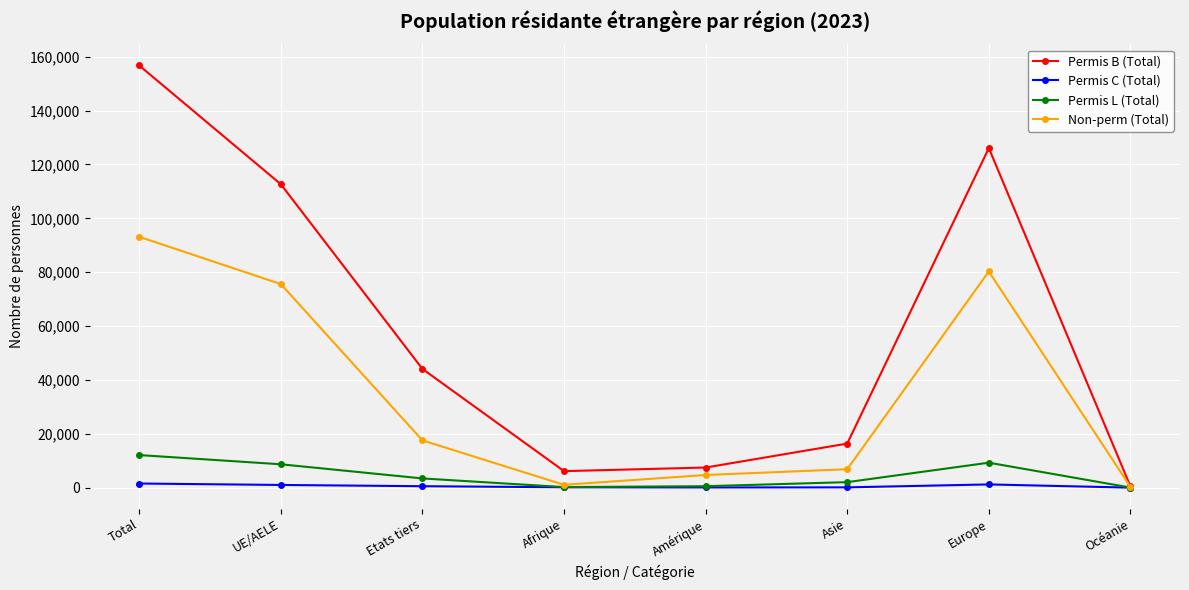

What position from the right is Océanie?

1